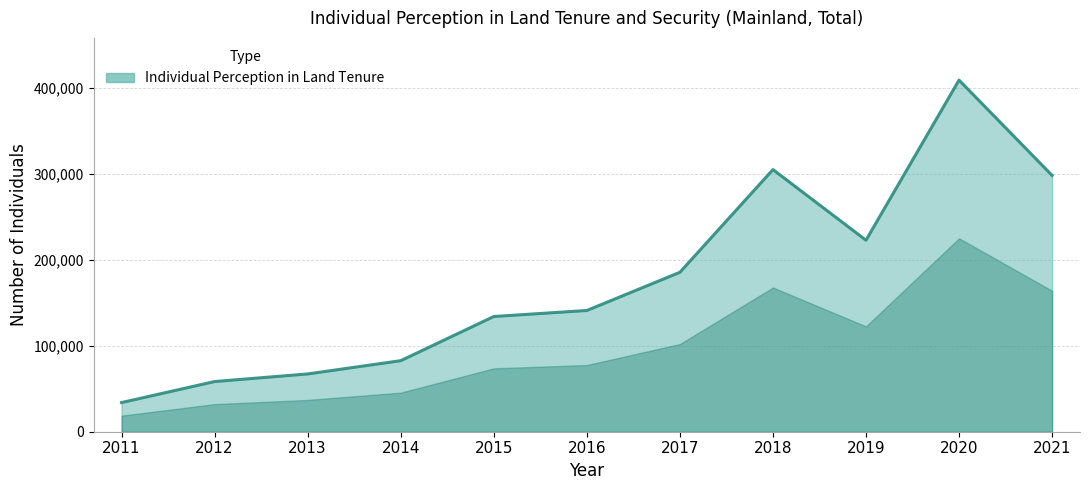

Which label corresponds to the smallest value in the chart?

2011